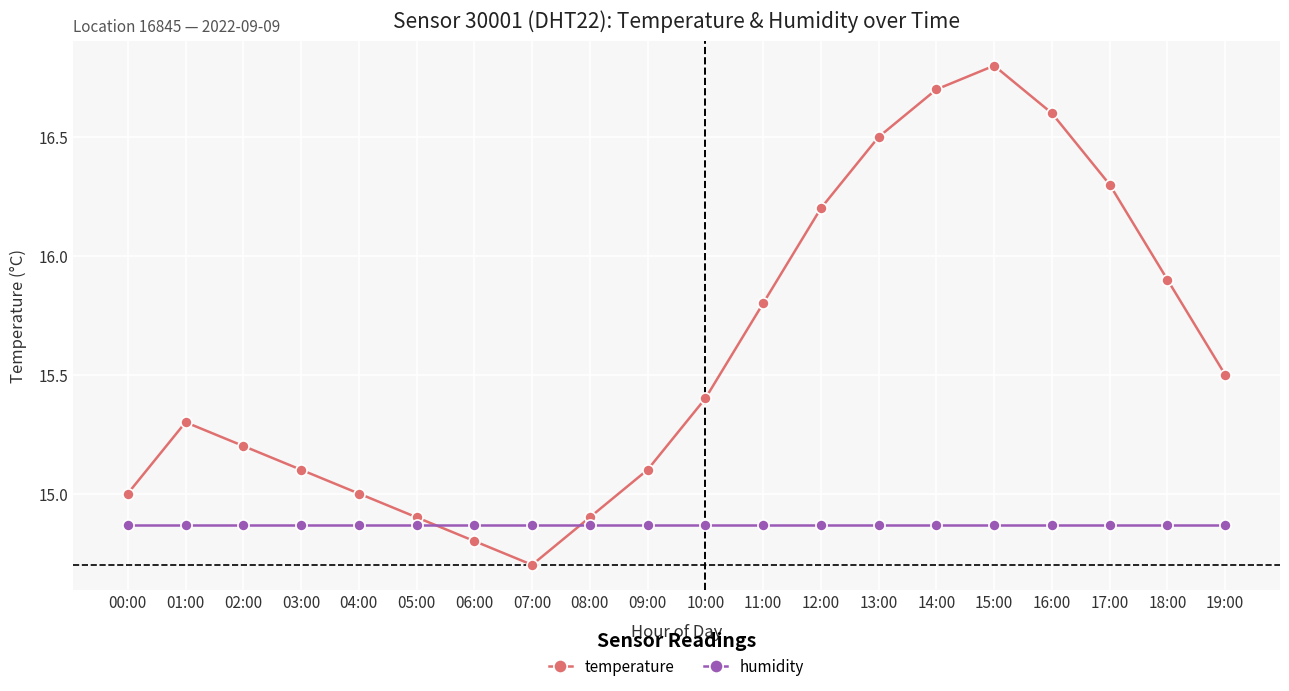

What is the approximate value of temperature at 14:00?

16.7